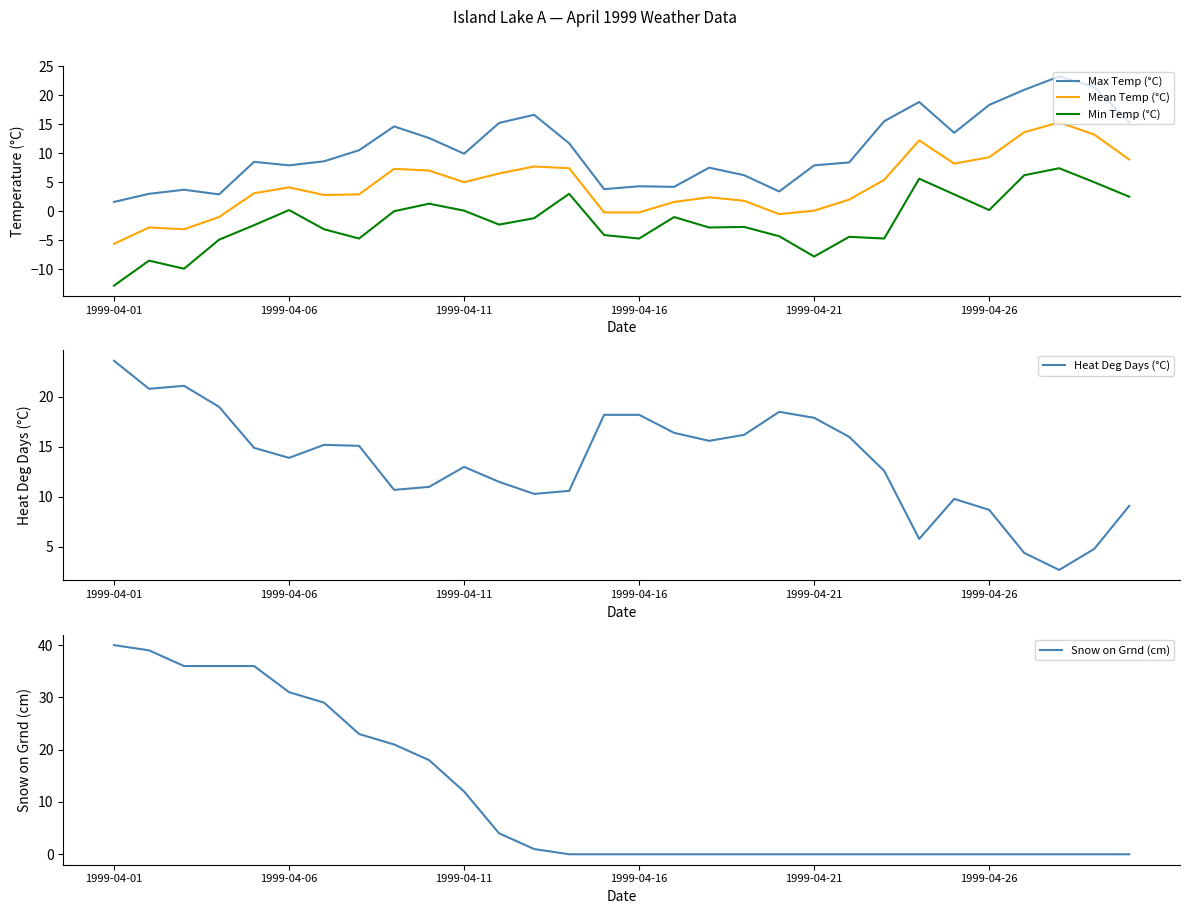

How many series are shown in this chart?

5